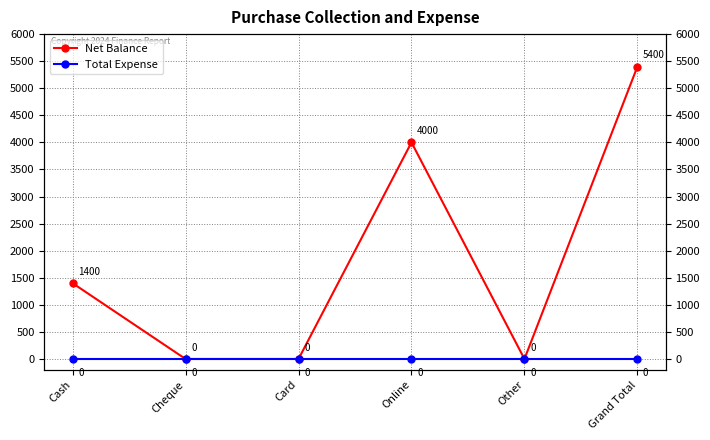

At how many categories does at least one series exceed 3648?

2